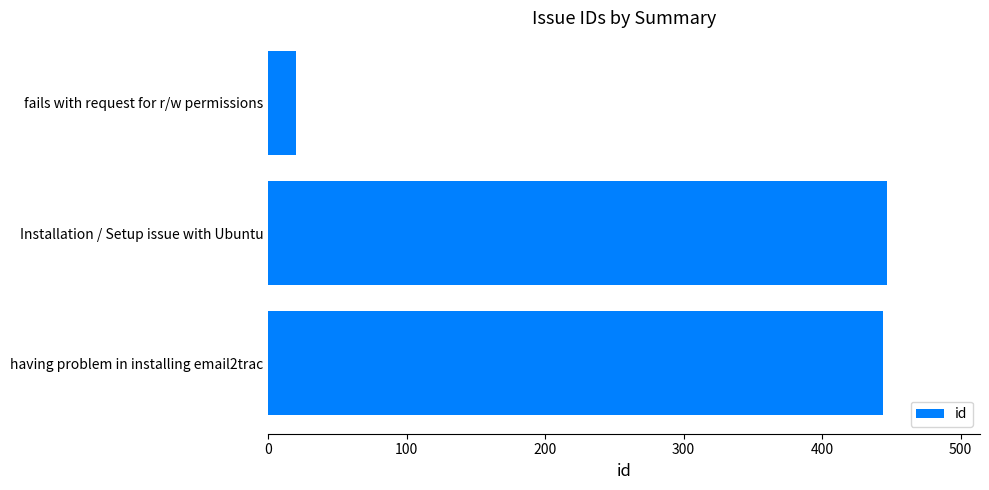

Are the bars horizontal?

Yes